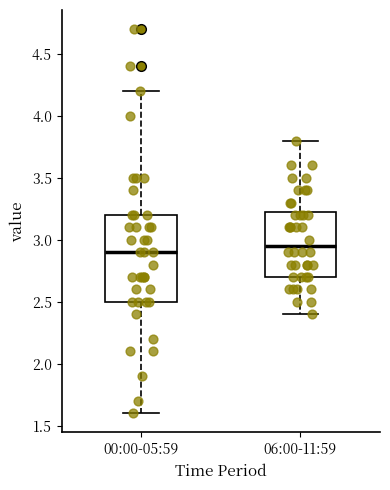

Which box's median line is the lowest?

00:00-05:59